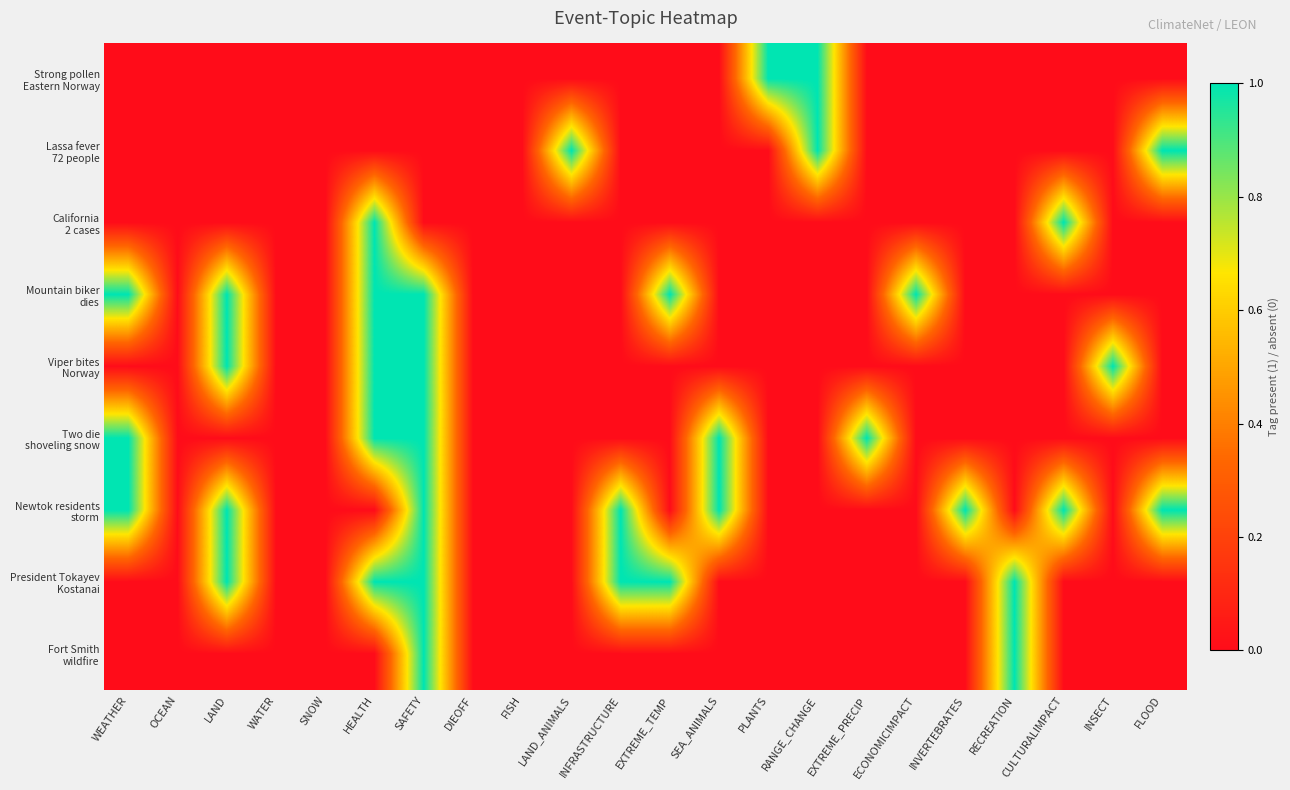

What is the spread (max minus min) of values at SEA_ANIMALS?

1